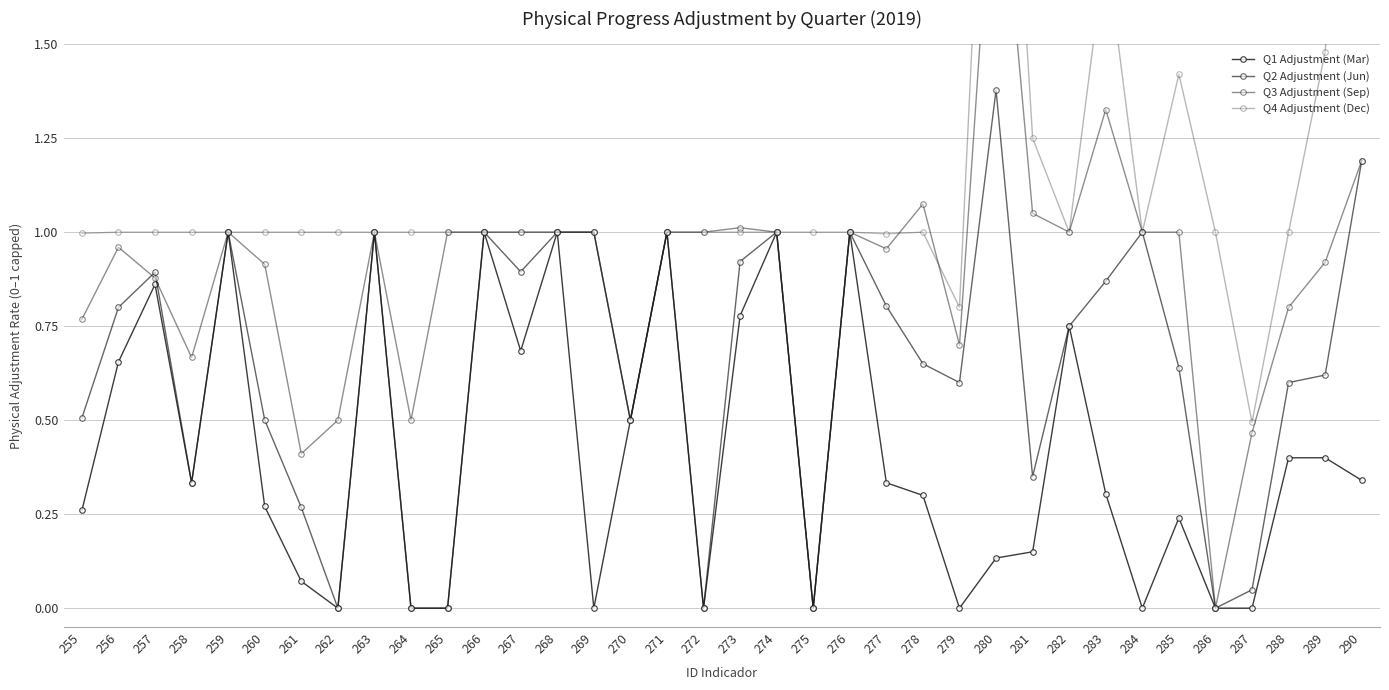

Reading left to right, list all the values displayed in this chart.

Q1 Adjustment (Mar): 255=0.3	256=0.7	257=0.9	258=0.3	259=1.0	260=0.3	261=0.1	262=0.0	263=1.0	264=0.0	265=0.0	266=1.0	267=0.7	268=1.0	269=0.0	270=0.5	271=1.0	272=0.0	273=0.8	274=1.0	275=0.0	276=1.0	277=0.3	278=0.3	279=0.0	280=0.1	281=0.1	282=0.8	283=0.3	284=0.0	285=0.2	286=0.0	287=0.0	288=0.4	289=0.4	290=0.3
Q2 Adjustment (Jun): 255=0.5	256=0.8	257=0.9	258=0.3	259=1.0	260=0.5	261=0.3	262=0.0	263=1.0	264=0.0	265=0.0	266=1.0	267=0.9	268=1.0	269=1.0	270=0.5	271=1.0	272=0.0	273=0.9	274=1.0	275=0.0	276=1.0	277=0.8	278=0.7	279=0.6	280=1.4	281=0.3	282=0.8	283=0.9	284=1.0	285=0.6	286=0.0	287=0.0	288=0.6	289=0.6	290=1.2
Q3 Adjustment (Sep): 255=0.8	256=1.0	257=0.9	258=0.7	259=1.0	260=0.9	261=0.4	262=0.5	263=1.0	264=0.5	265=1.0	266=1.0	267=1.0	268=1.0	269=1.0	270=0.5	271=1.0	272=1.0	273=1.0	274=1.0	275=0.0	276=1.0	277=1.0	278=1.1	279=0.7	280=2.1	281=1.1	282=1.0	283=1.3	284=1.0	285=1.0	286=0.0	287=0.5	288=0.8	289=0.9	290=1.2
Q4 Adjustment (Dec): 255=1.0	256=1.0	257=1.0	258=1.0	259=1.0	260=1.0	261=1.0	262=1.0	263=1.0	264=1.0	265=1.0	266=1.0	267=1.0	268=1.0	269=1.0	270=0.5	271=1.0	272=1.0	273=1.0	274=1.0	275=1.0	276=1.0	277=1.0	278=1.0	279=0.8	280=2.8	281=1.2	282=1.0	283=1.8	284=1.0	285=1.4	286=1.0	287=0.5	288=1.0	289=1.5	290=2.7